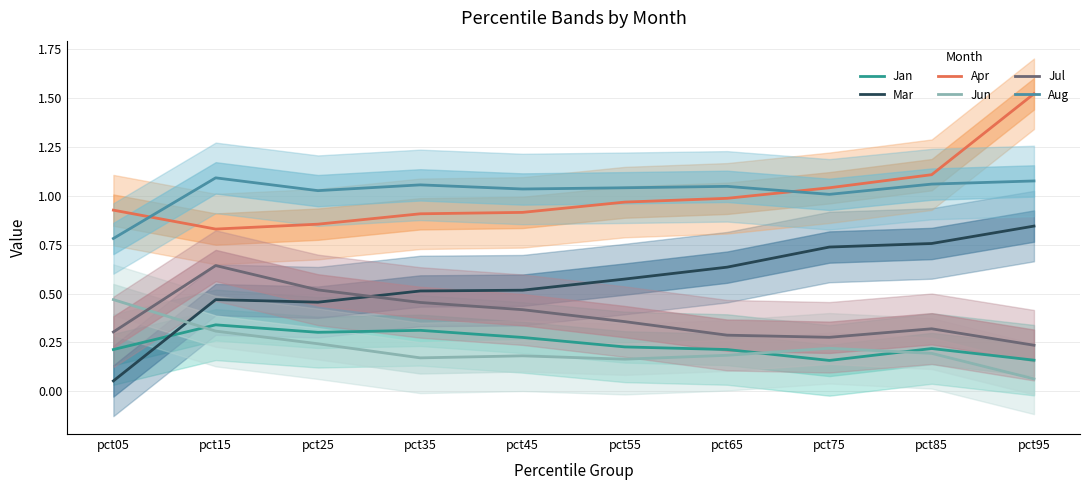

Which category has the highest value in the Jul series?

pct15